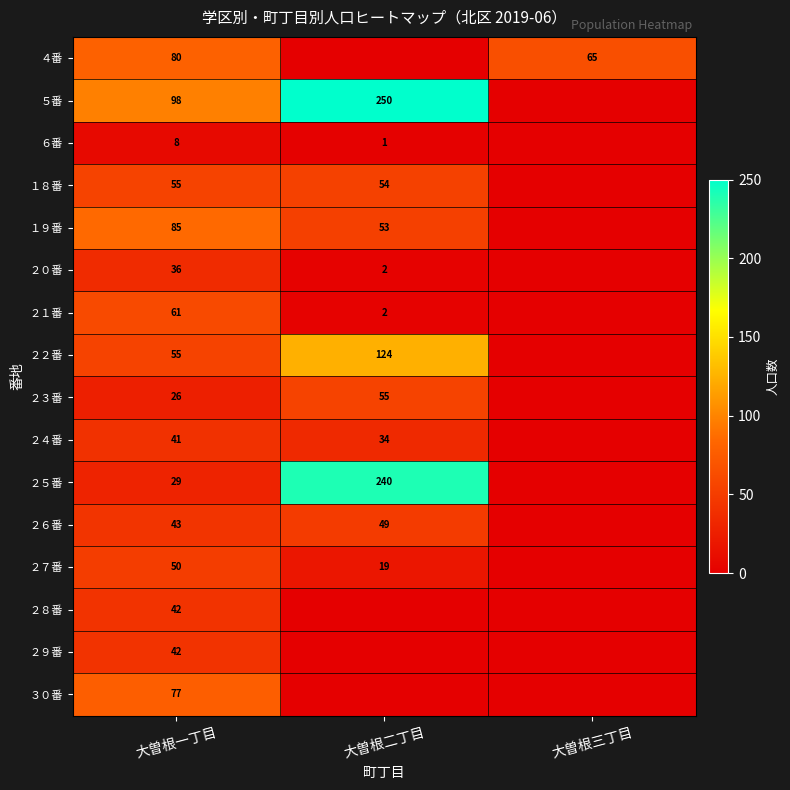

What is the sum of the ４番 values at 大曽根三丁目 and 大曽根一丁目?

145